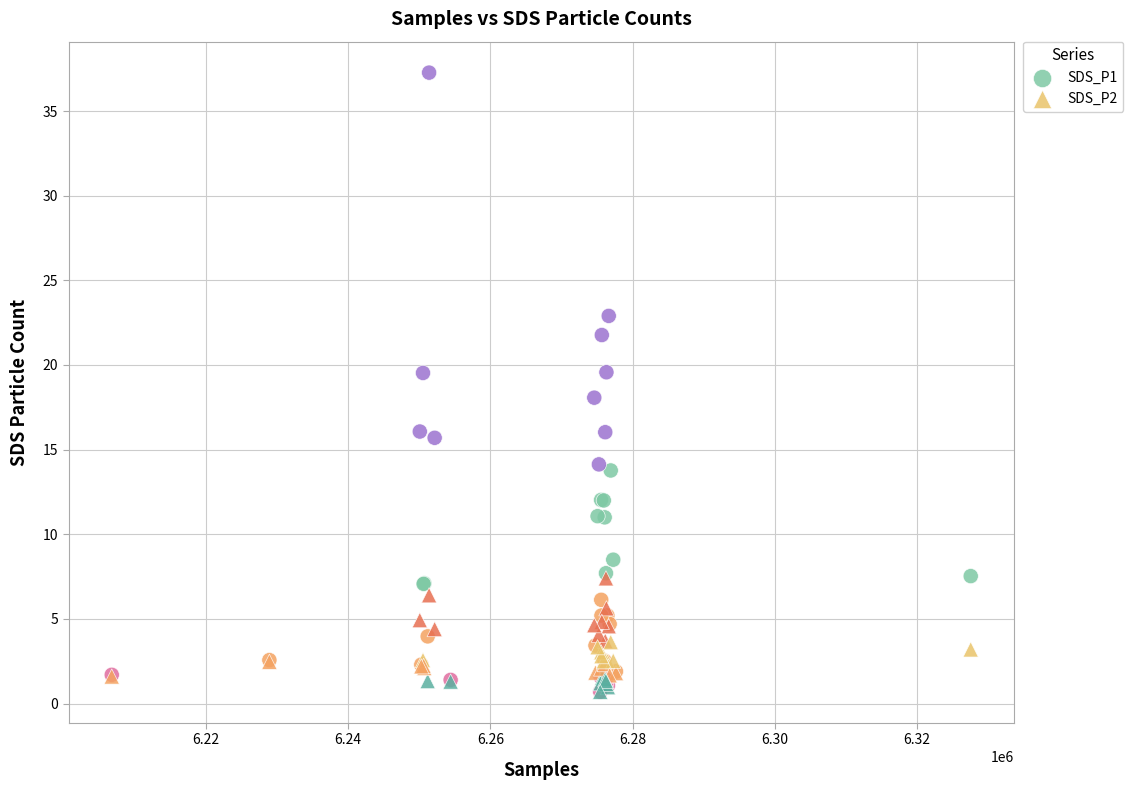

What are all the series names shown in the legend?

SDS_P1, SDS_P2